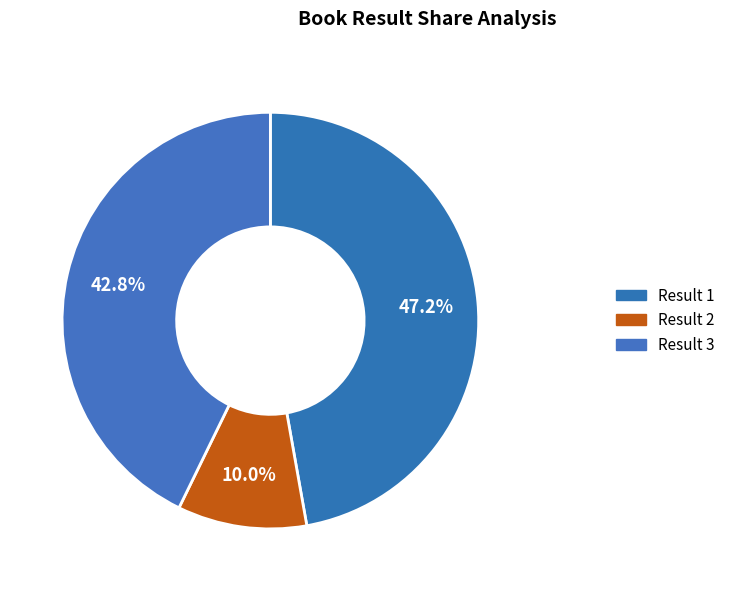

How many segments does this pie chart have?

3